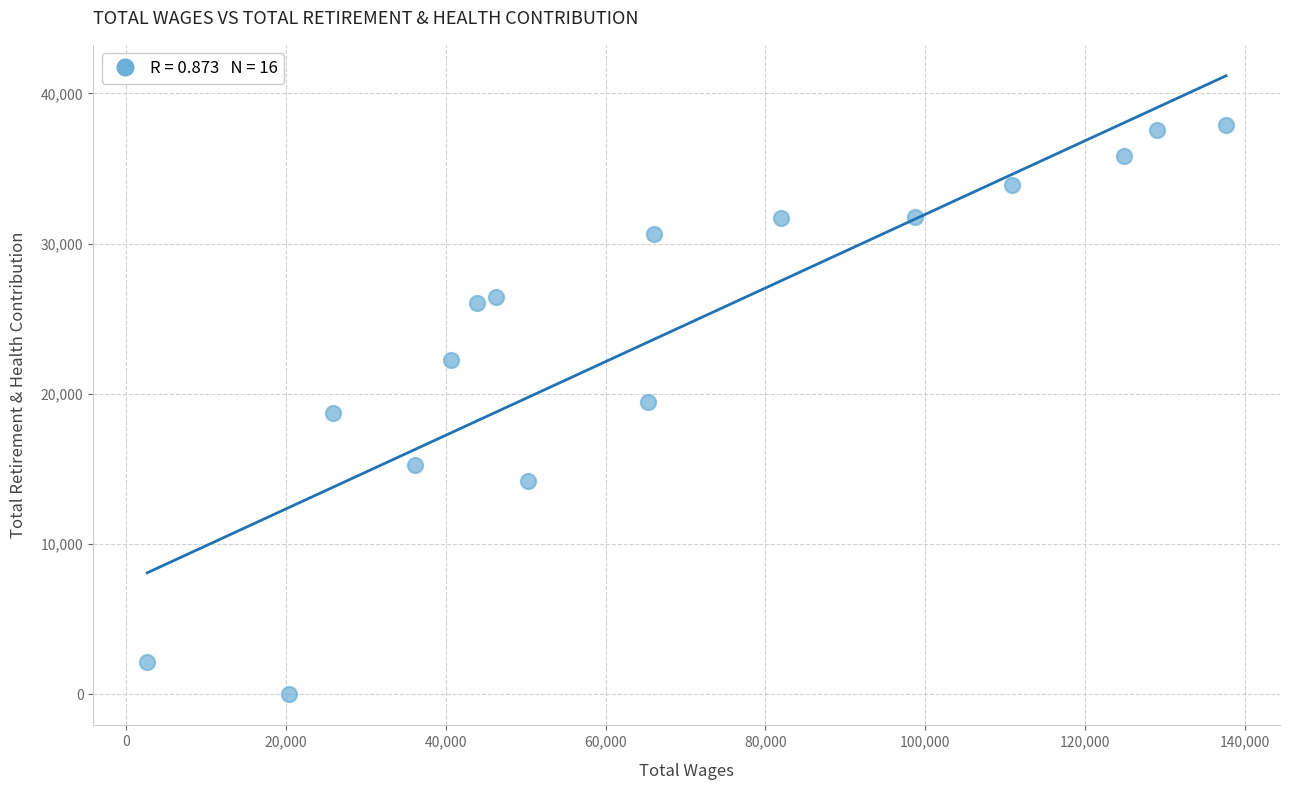

What is the range of Y values (max minus min)?

37898